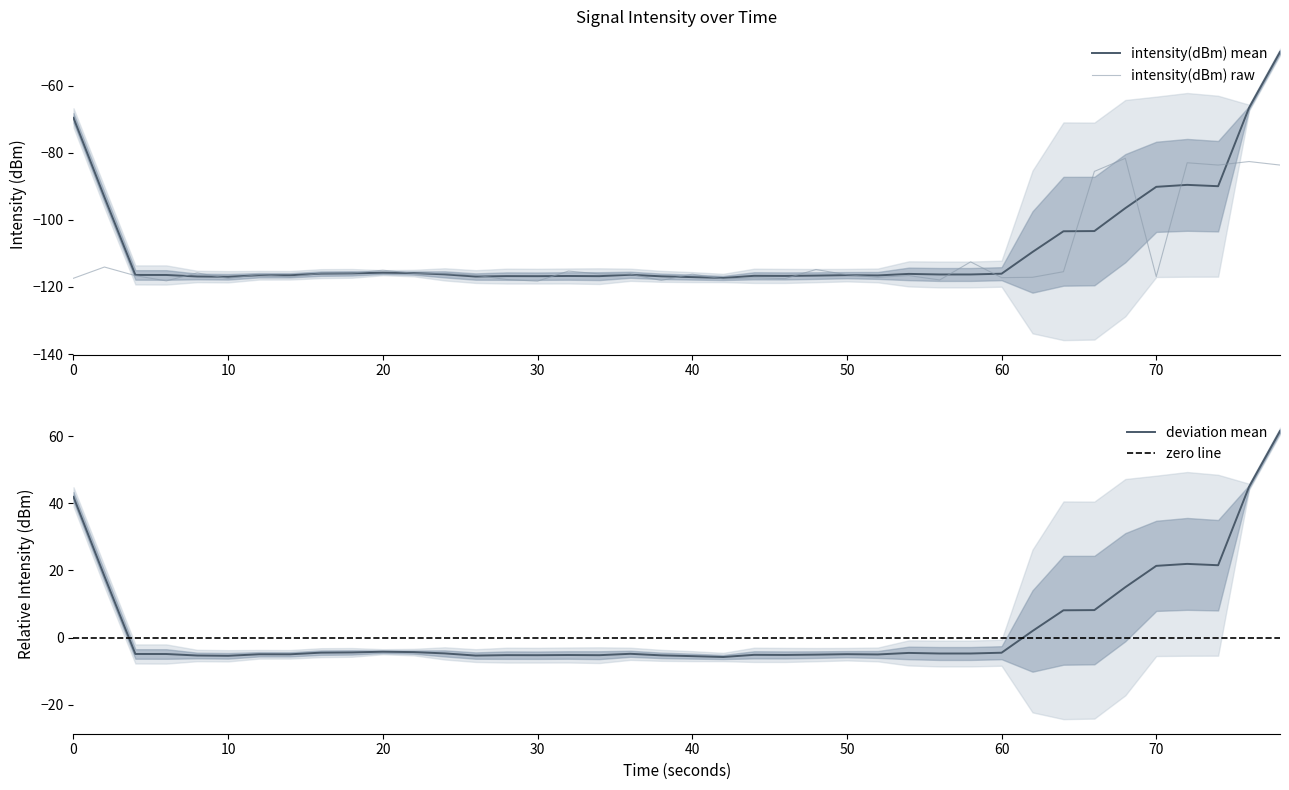

Does the chart display data point markers on the line(s)?

No